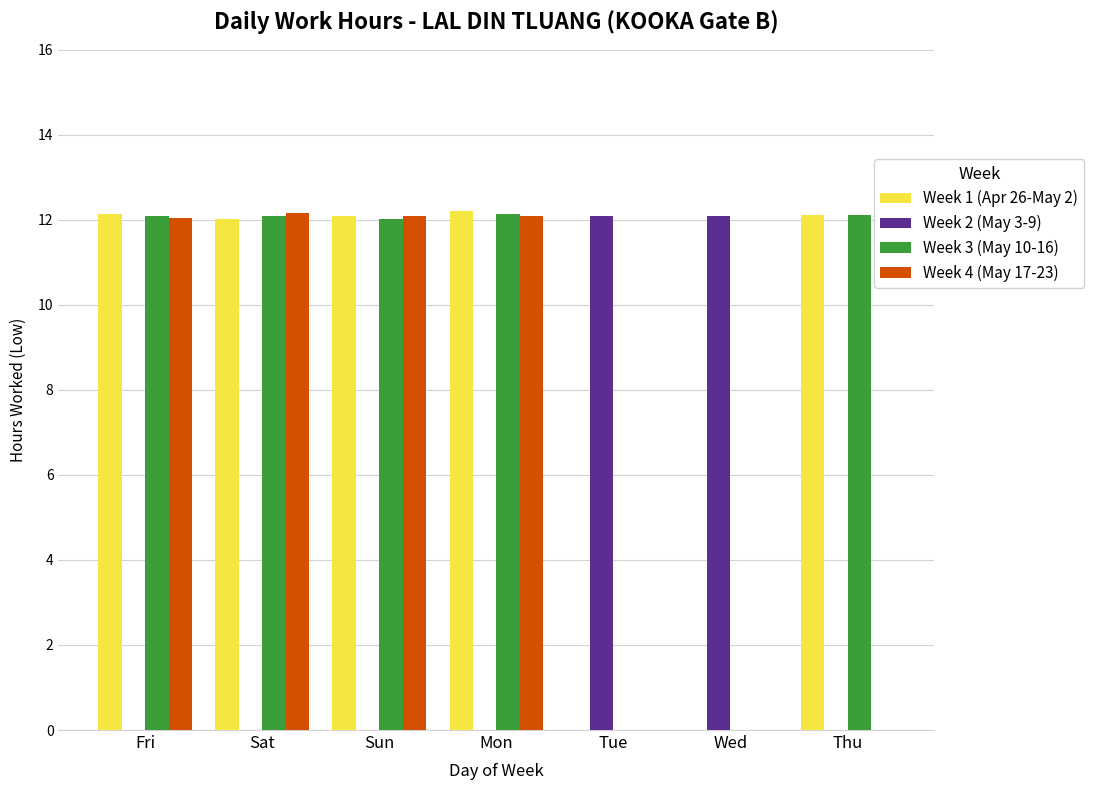

Reading left to right, list all the values displayed in this chart.

Week 1 (Apr 26-May 2): 12.1	12.0	12.1	12.2	0.0	0.0	12.1
Week 2 (May 3-9): 0.0	0.0	0.0	0.0	12.1	12.1	0.0
Week 3 (May 10-16): 12.1	12.1	12.0	12.1	0.0	0.0	12.1
Week 4 (May 17-23): 12.1	12.2	12.1	12.1	0.0	0.0	0.0